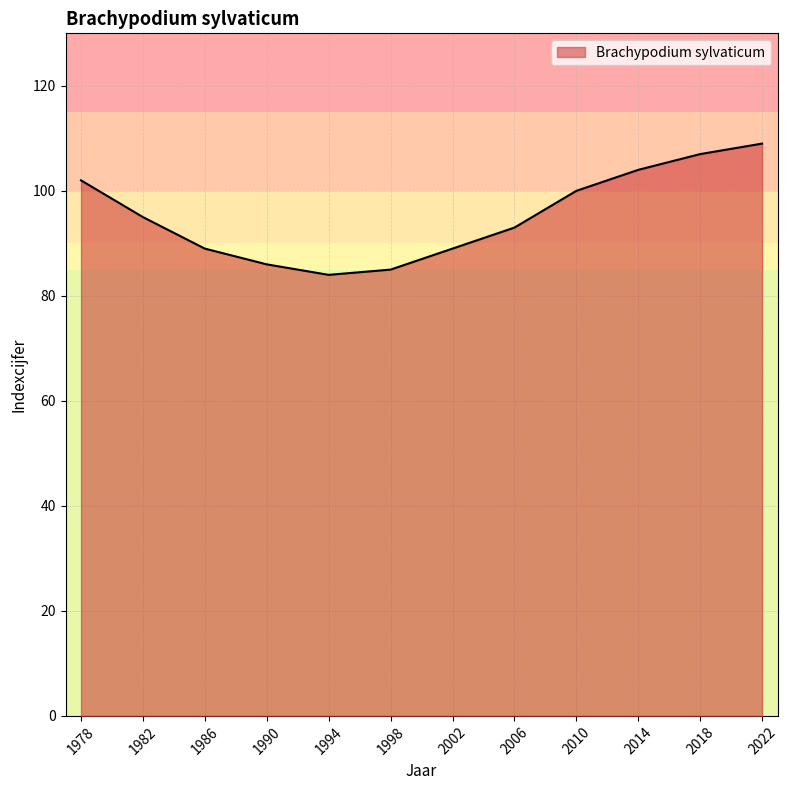

Between 2010 and 2022, which is larger?

2022